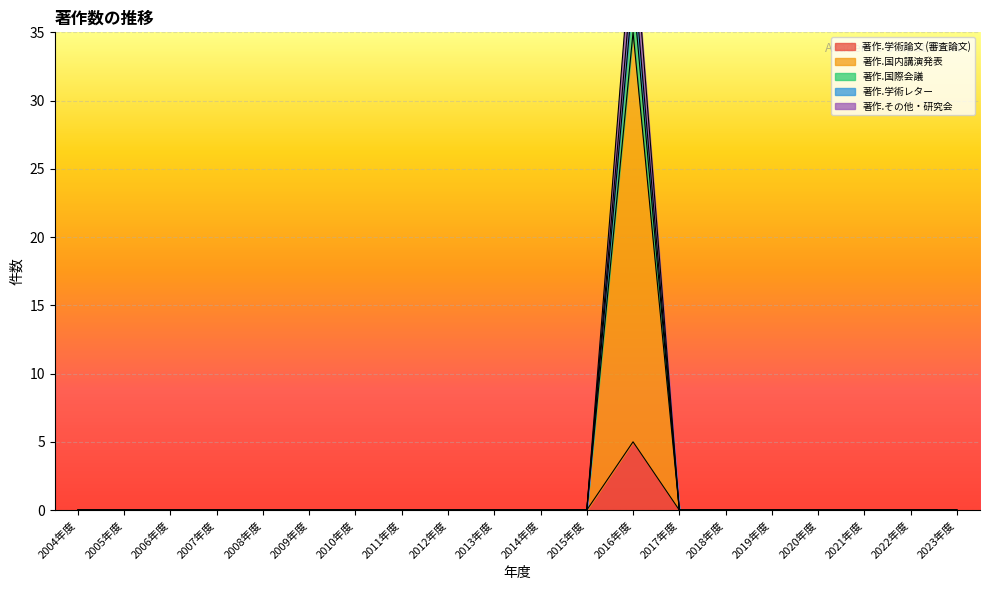

Is it true that 著作.学術論文 (審査論文) equals 2 at 2015年度?

False